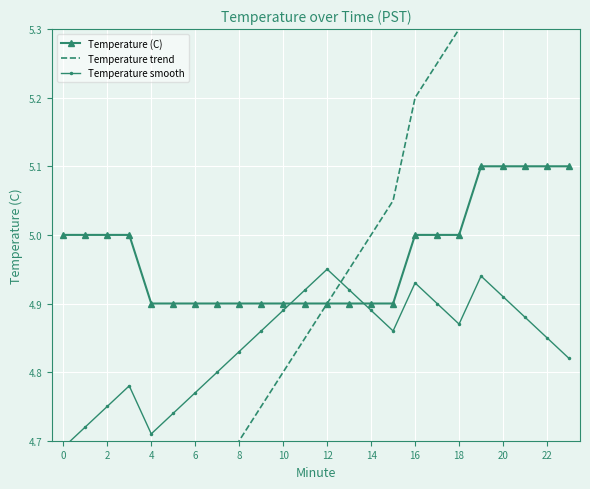

What is the minimum value for Temperature (C)?

4.9